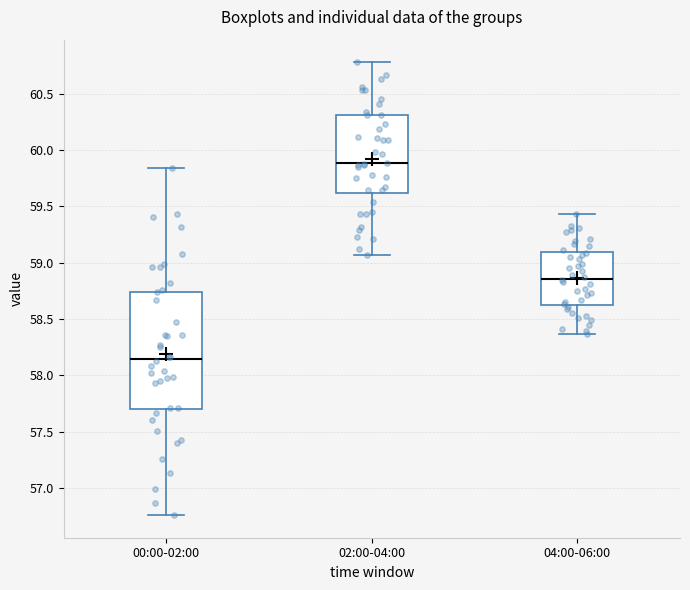

Which box is the tallest, from its lower edge to its upper edge?

00:00-02:00